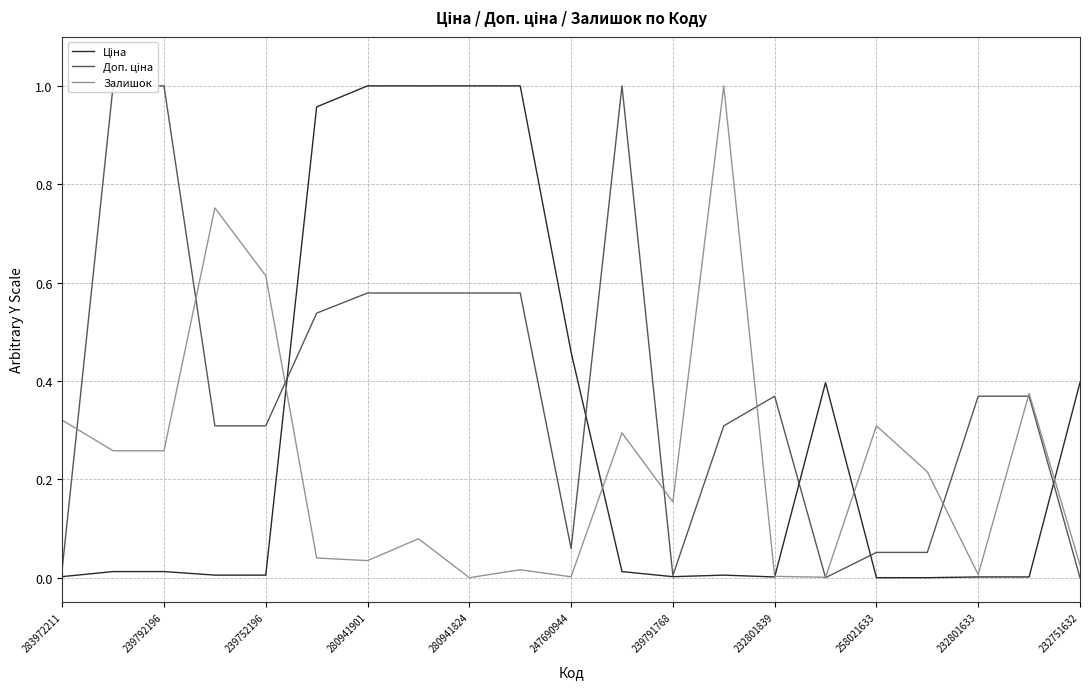

What is the difference between the maximum and second lowest values in the Ціна series?

1.0